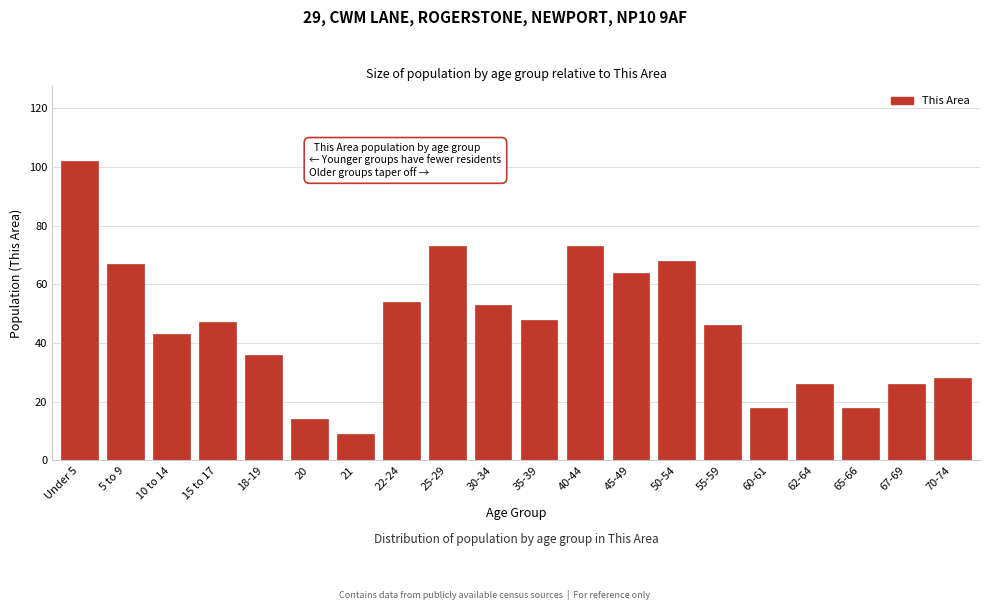

Reading left to right, what are all the values shown in this chart?

Under 5=102	5 to 9=67	10 to 14=43	15 to 17=47	18-19=36	20=14	21=9	22-24=54	25-29=73	30-34=53	35-39=48	40-44=73	45-49=64	50-54=68	55-59=46	60-61=18	62-64=26	65-66=18	67-69=26	70-74=28